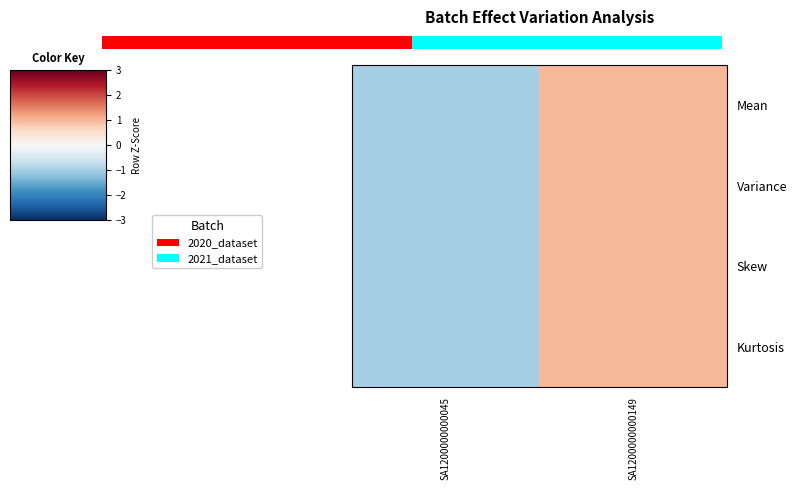

Which category has the lowest value across all series?

SA1200000000045